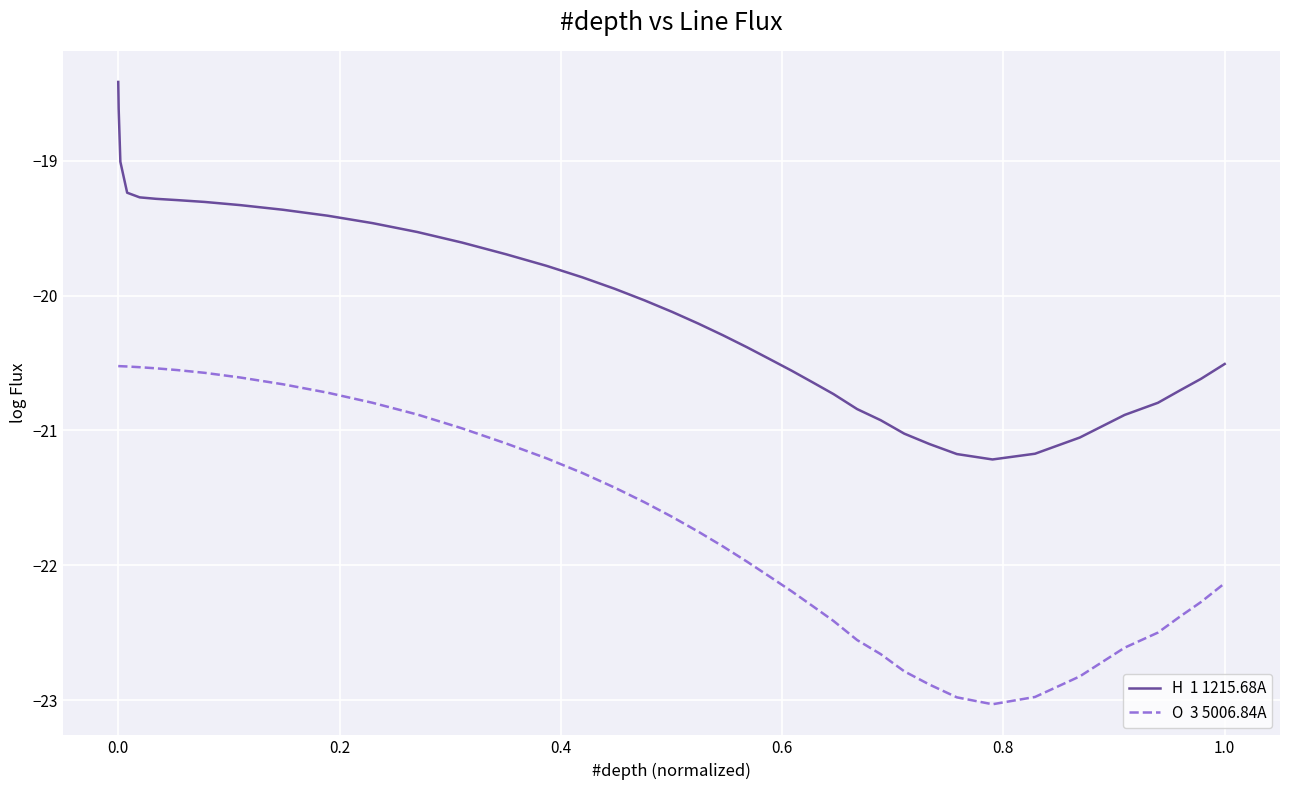

What is the maximum value shown in the chart?

-18.4